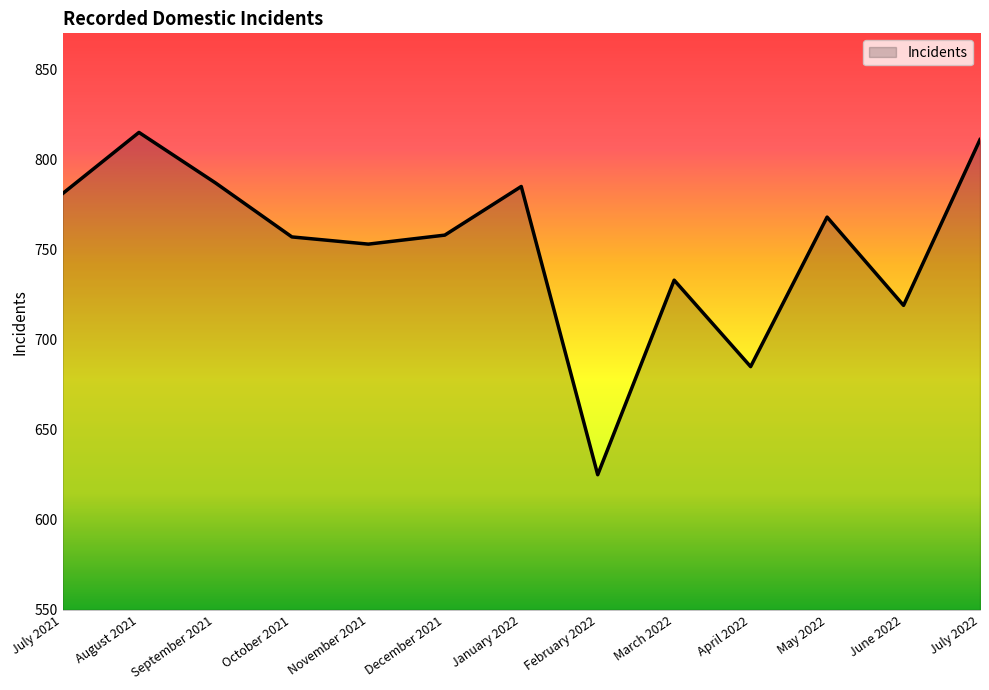

Does the chart display data point markers on the line(s)?

No